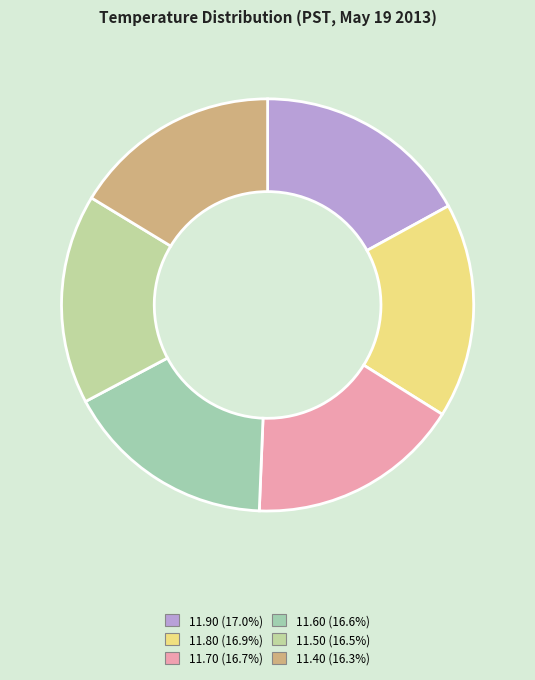

How many segments does this pie chart have?

6